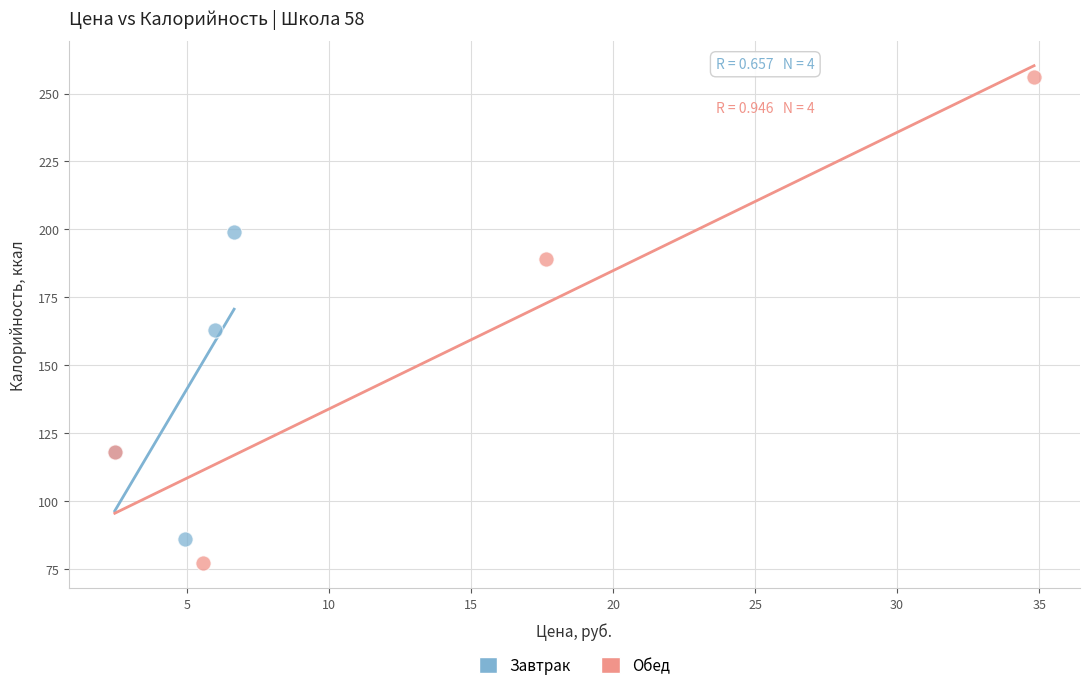

Which series reaches the maximum Y coordinate?

Обед